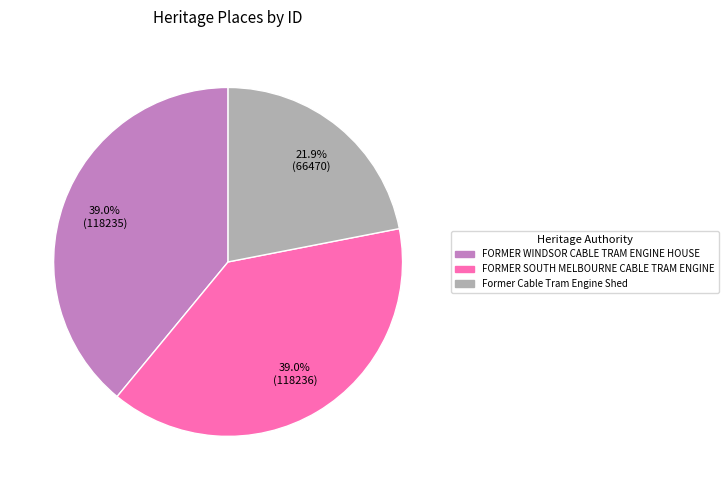

Which category has the smallest portion of the pie?

Former Cable Tram Engine Shed